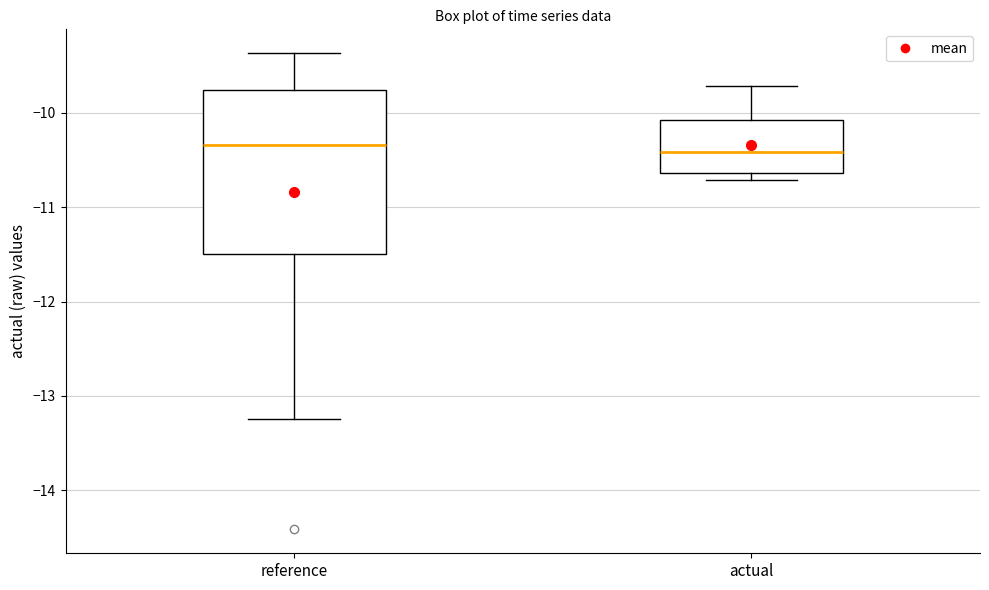

Which box is the tallest, from its lower edge to its upper edge?

reference